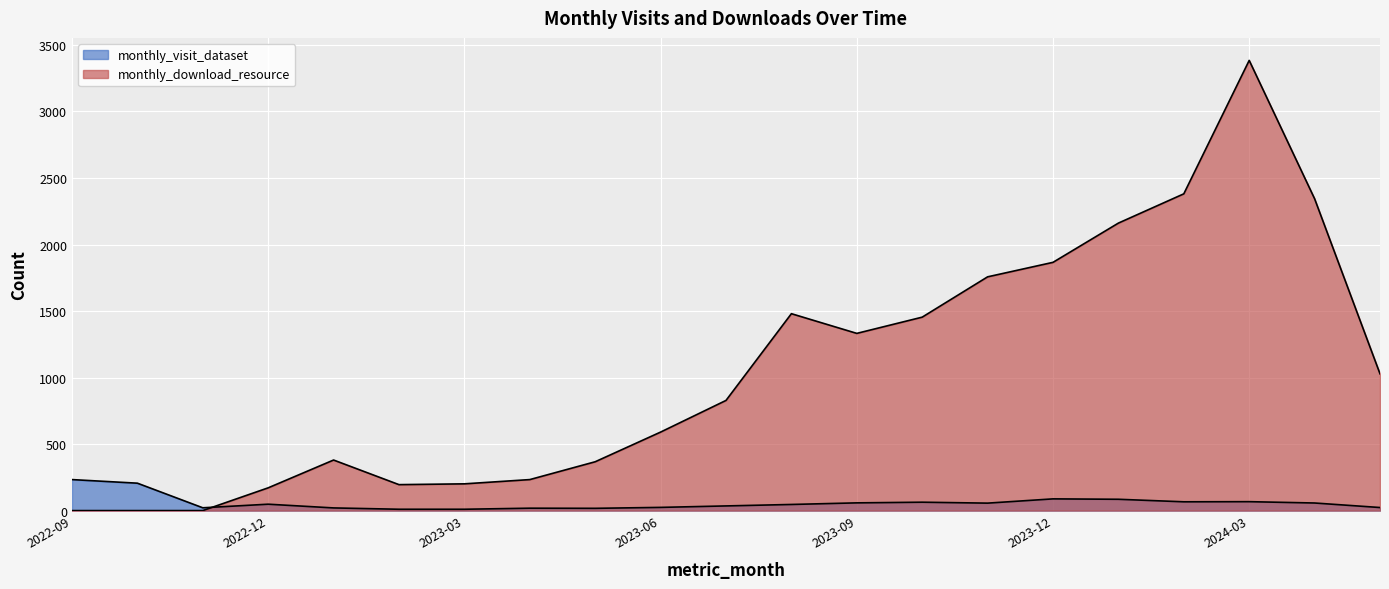

At which label does monthly_visit_dataset first exceed 48?

2022-09